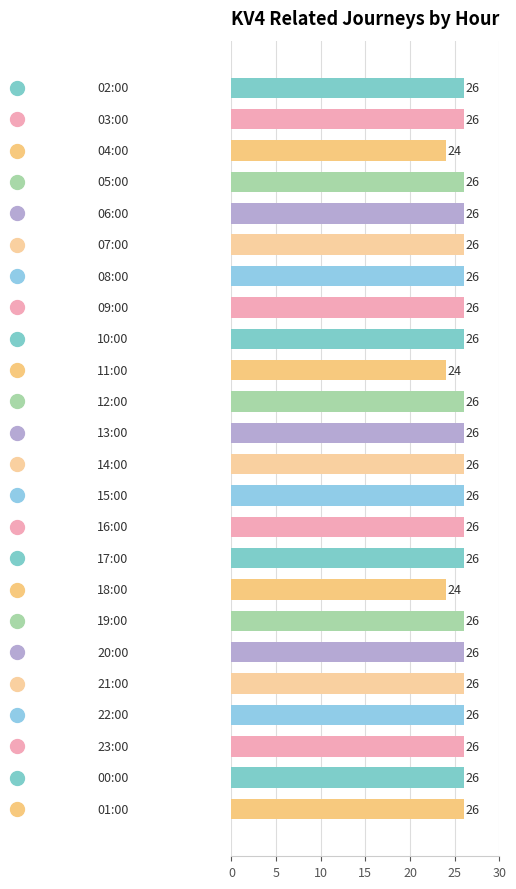

What is the maximum value shown in the chart?

26